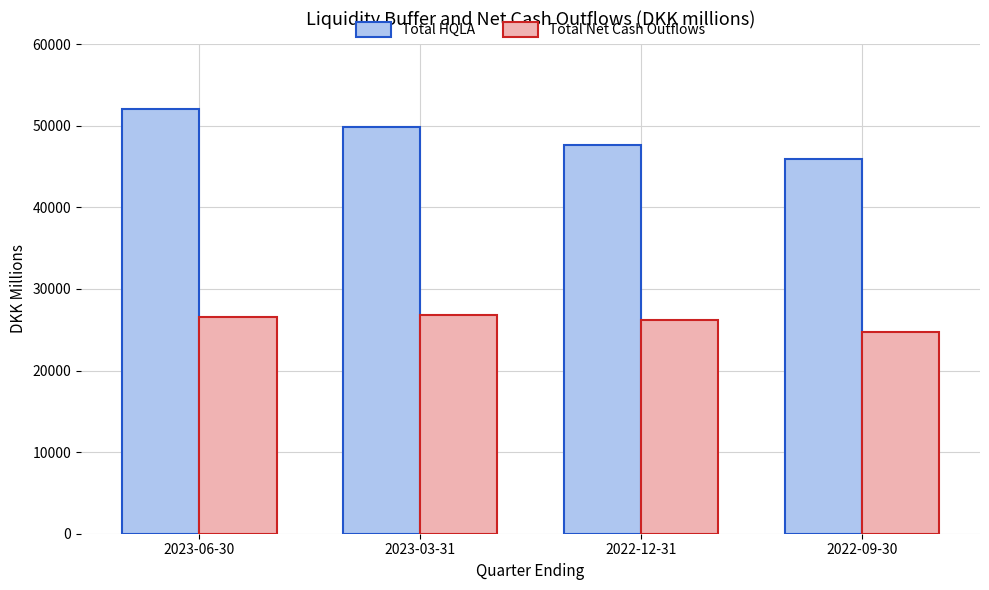

Rank the series by their maximum value, from highest to lowest.

Total HQLA, Total Net Cash Outflows